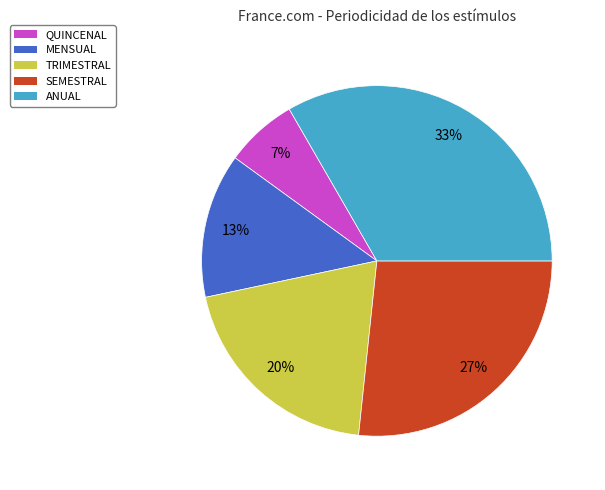

What percentage is the TRIMESTRAL slice, to the nearest percent?

20%